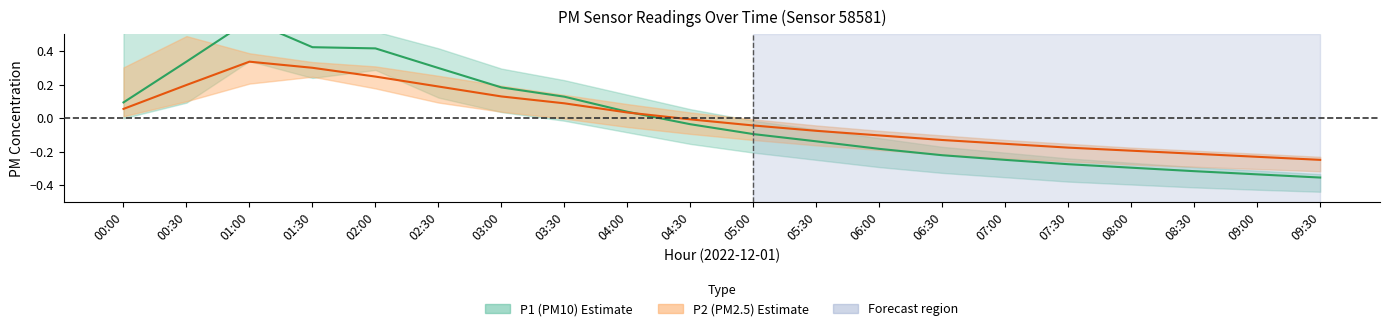

How many values in the P1 center series are below 0?

11